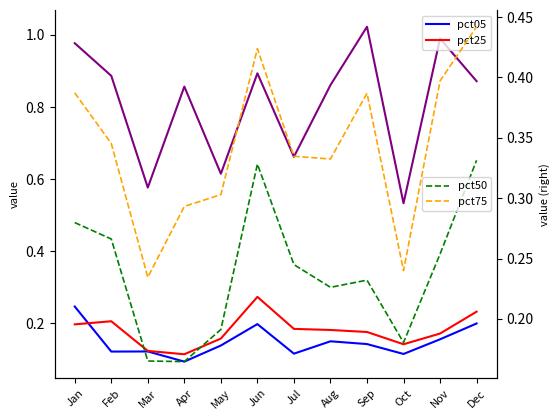

Between Jun and Sep, which series saw the biggest shift?

pct95